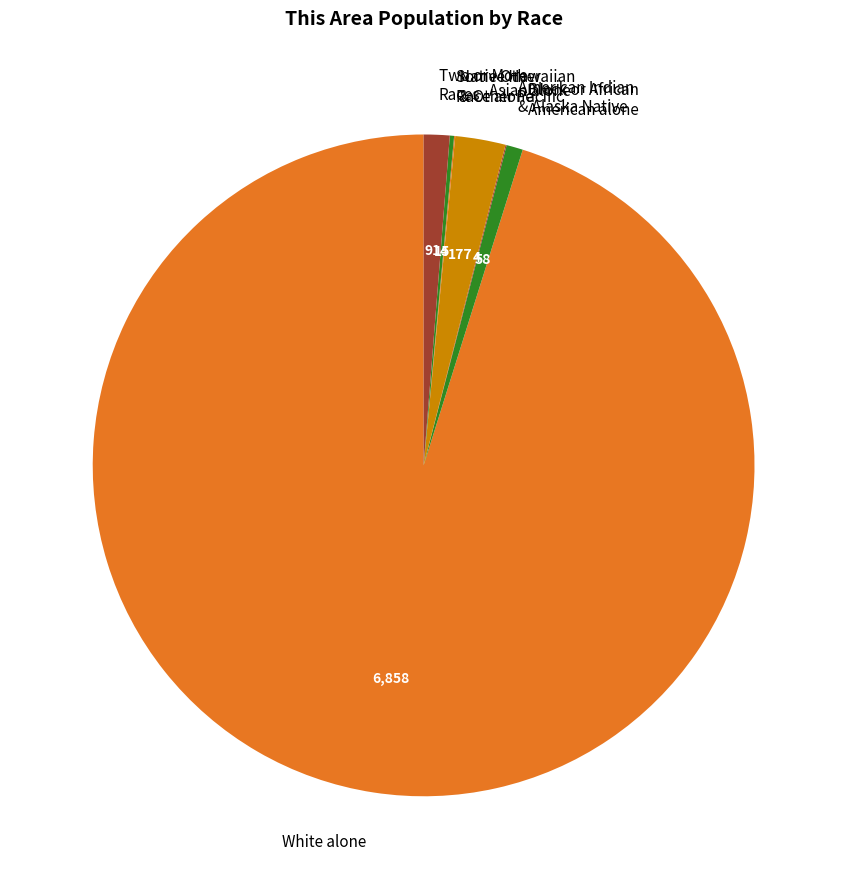

True or false: Black or African American alone accounts for 1% of the total.

True